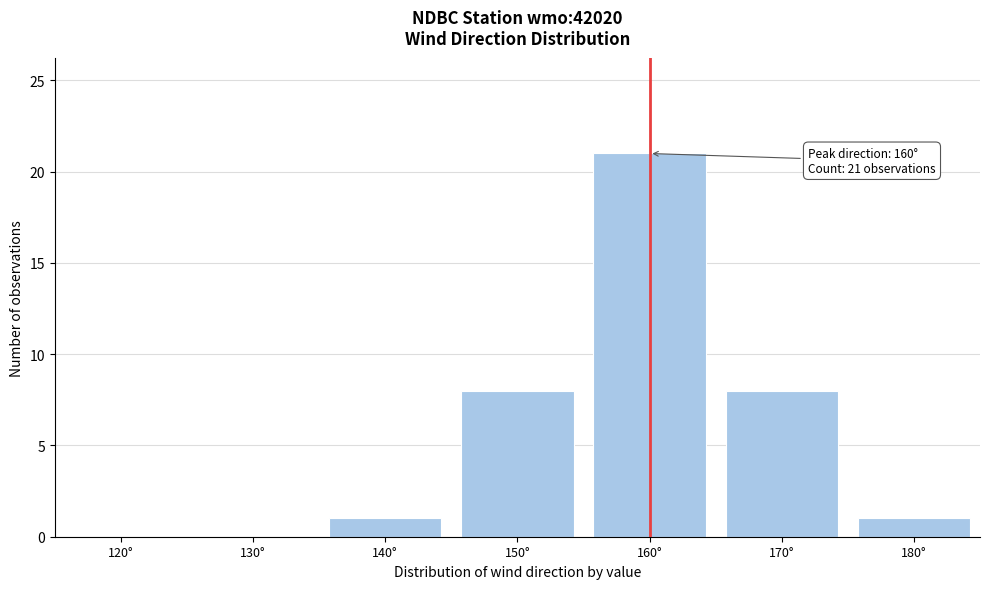

Reading left to right, what are all the values shown in this chart?

120°=0	130°=0	140°=1	150°=8	160°=21	170°=8	180°=1